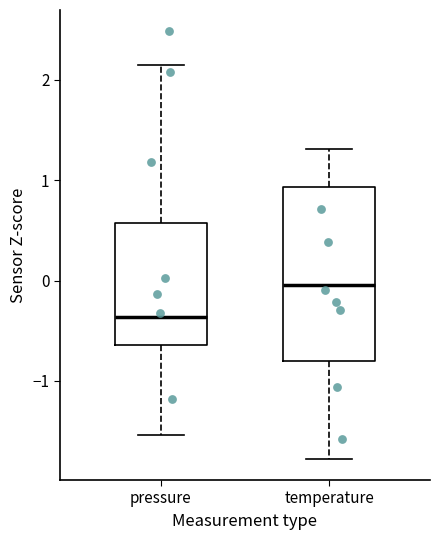

Comparing the boxes themselves (not the whiskers), which one is the tallest?

temperature